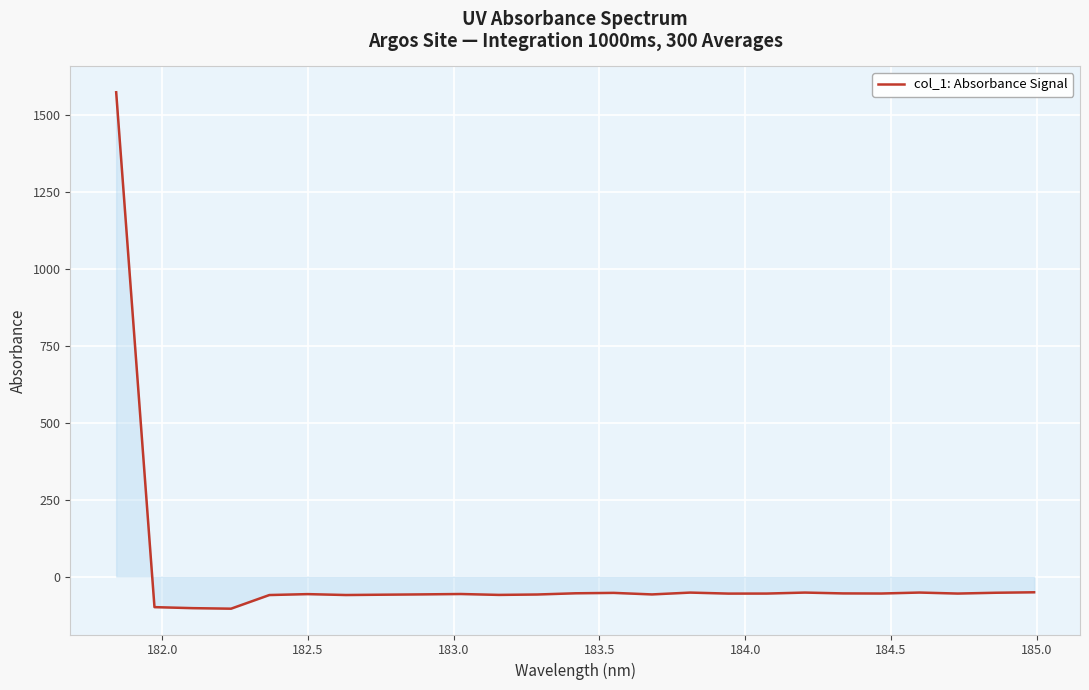

What is the difference between the maximum and minimum values?

1677.1